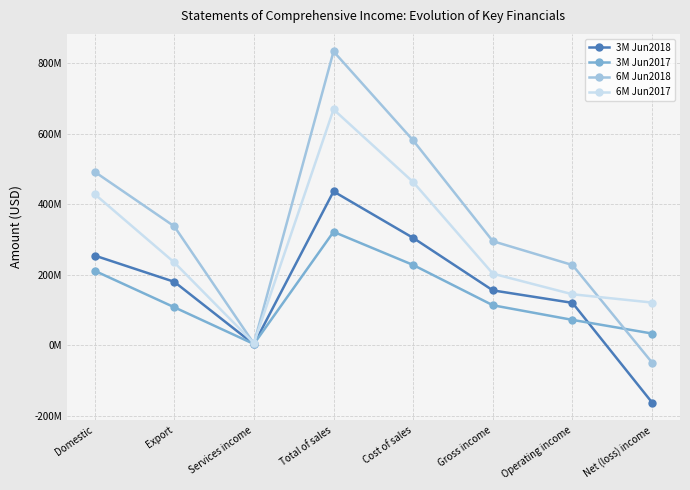

Read the 3M Jun2017 value at Net (loss) income, to the nearest 10.

32770460